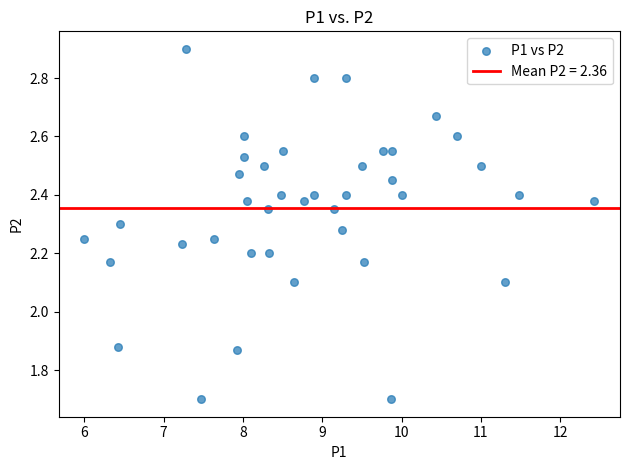

What is the range of X values (max minus min)?

6.4